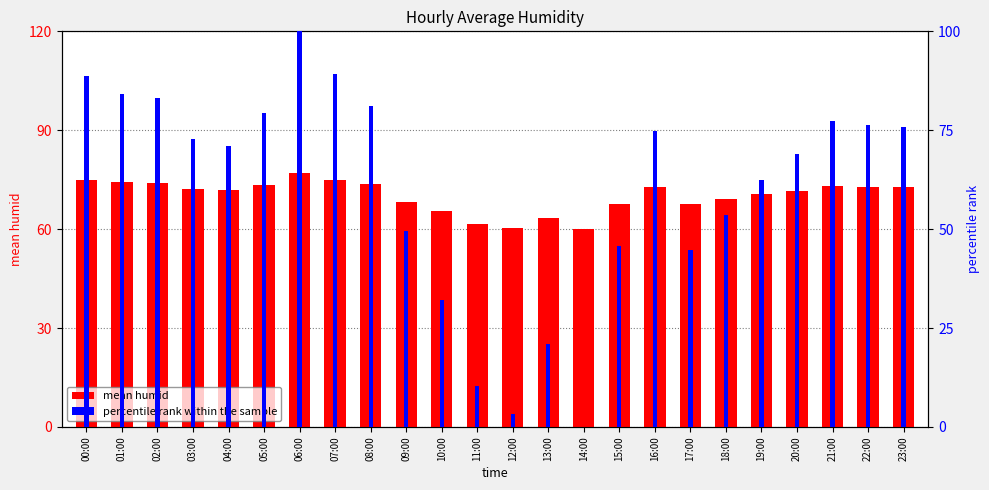

How many groups of bars are there?

24